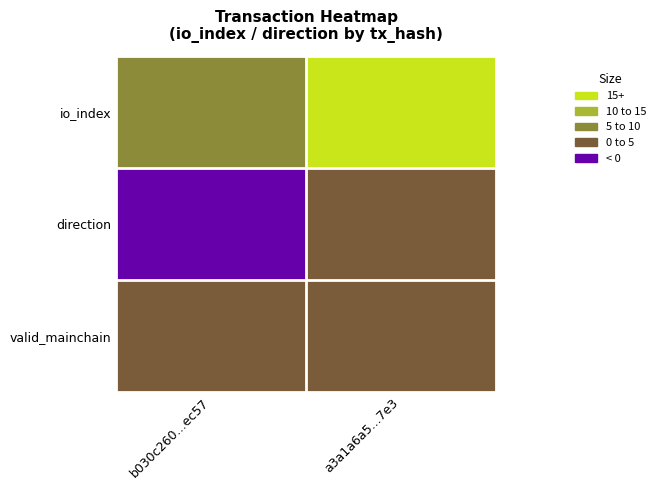

Count the io_index values in the range 9 to 16.

2